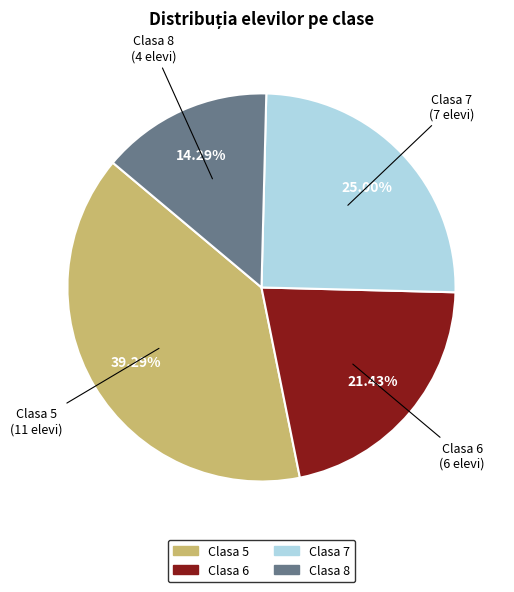

The Clasa 7 slice represents 34% of the pie. True or false?

False